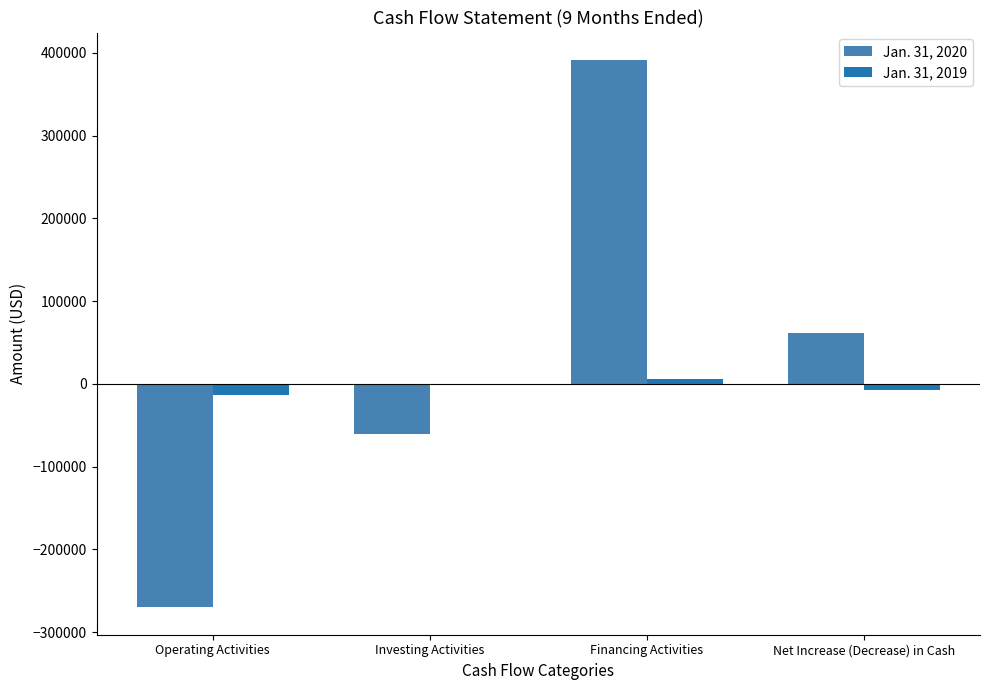

What is the spread (max minus min) of values at Net Increase (Decrease) in Cash?

67874